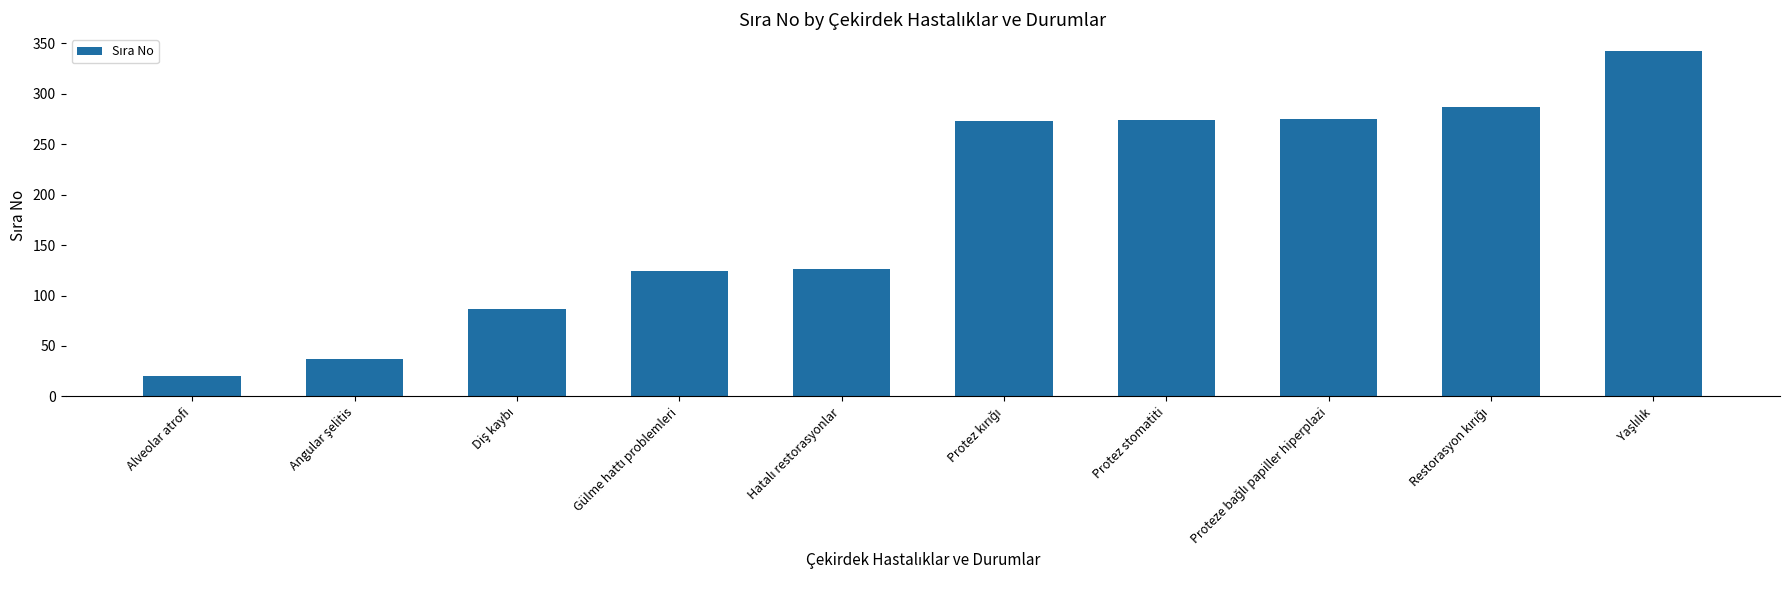

What is the value of the 10th bar from the left?

342